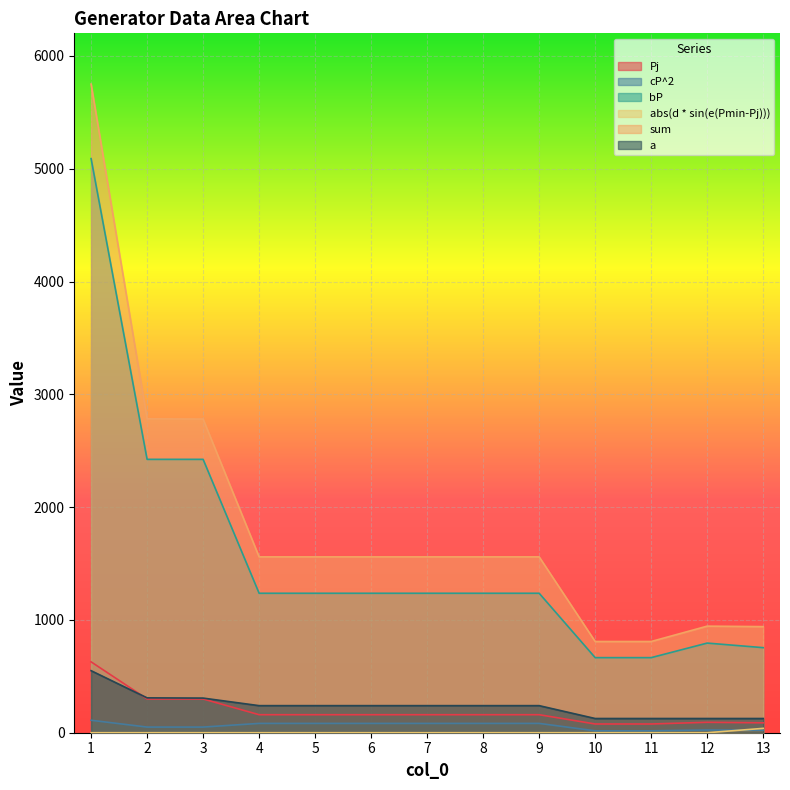

Reading left to right, extract all data points from this chart.

Pj: 1=628.3	2=299.2	3=299.2	4=159.7	5=159.7	6=159.7	7=159.7	8=159.7	9=159.7	10=77.4	11=77.4	12=92.4	13=87.7
cP^2: 1=110.5	2=50.1	3=50.1	4=82.7	5=82.7	6=82.7	7=82.7	8=82.7	9=82.7	10=17.0	11=17.0	12=24.2	13=21.8
bP: 1=5089.4	2=2423.5	3=2423.5	4=1236.3	5=1236.3	6=1236.3	7=1236.3	8=1236.3	9=1236.3	10=665.6	11=665.6	12=794.6	13=754.1
abs(d * sin(e(Pmin-Pj))): 1=0.0	2=0.0	3=0.0	4=0.0	5=0.0	6=0.0	7=0.0	8=0.0	9=0.0	10=0.0	11=0.0	12=0.0	13=38.6
sum: 1=5749.9	2=2782.6	3=2780.6	4=1559.0	5=1559.0	6=1559.0	7=1559.0	8=1559.0	9=1559.0	10=808.7	11=808.7	12=944.9	13=940.5
a: 1=550.0	2=309.0	3=307.0	4=240.0	5=240.0	6=240.0	7=240.0	8=240.0	9=240.0	10=126.0	11=126.0	12=126.0	13=126.0